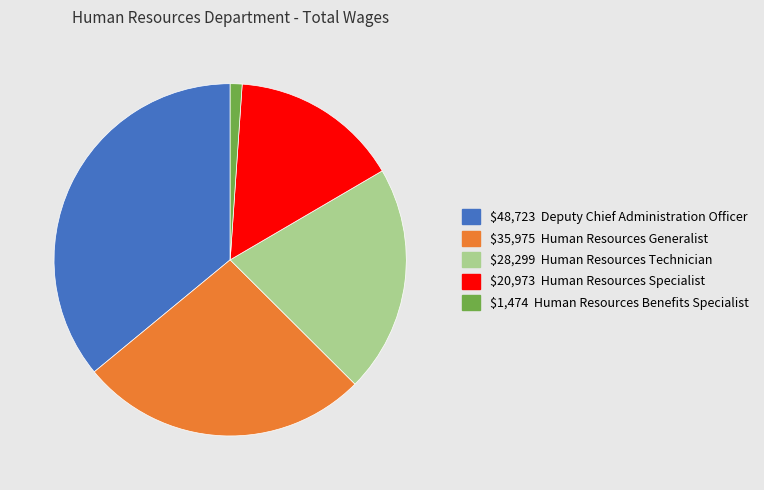

Does any single category account for the majority?

No